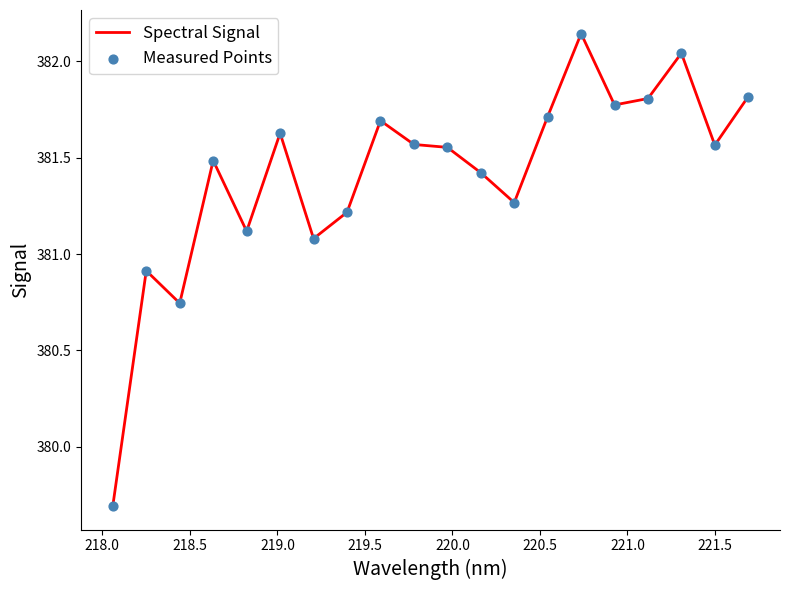

What is the smallest value displayed?

379.7